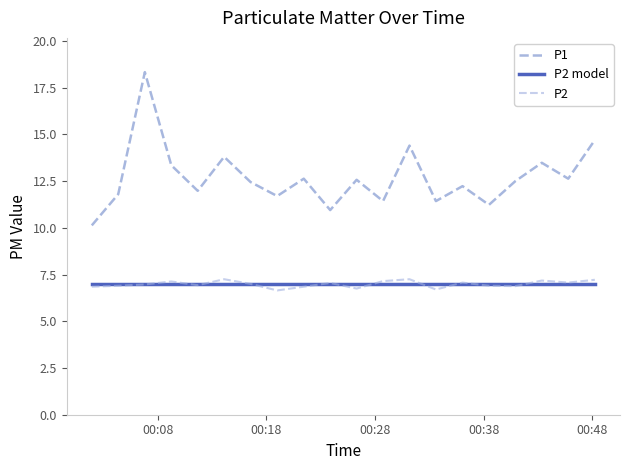

True or false: P2 model has more than 2 interior local peaks.

False